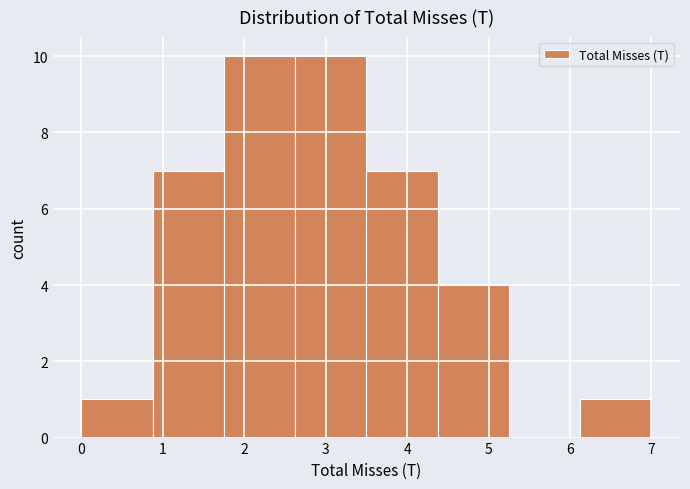

Reading left to right, transcribe this chart: for each bar, give the range it covers on the x-axis and its height. Neither the bar edges nor the heights are printed on the chart, so give them approximately, as read against the axes.

0.0 to 0.9: 1
0.9 to 1.8: 7
1.8 to 2.6: 10
2.6 to 3.5: 10
3.5 to 4.4: 7
4.4 to 5.3: 4
5.3 to 6.1: 0
6.1 to 7.0: 1